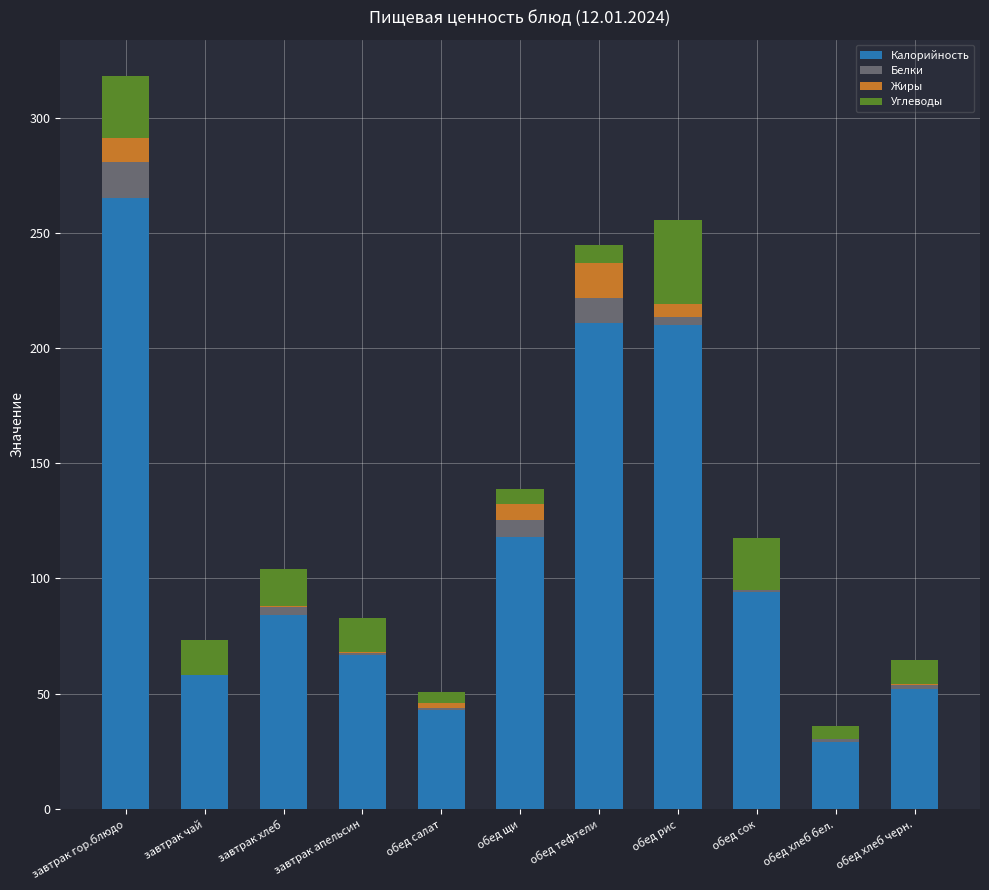

At which category is the sum across all series the highest?

завтрак гор.блюдо